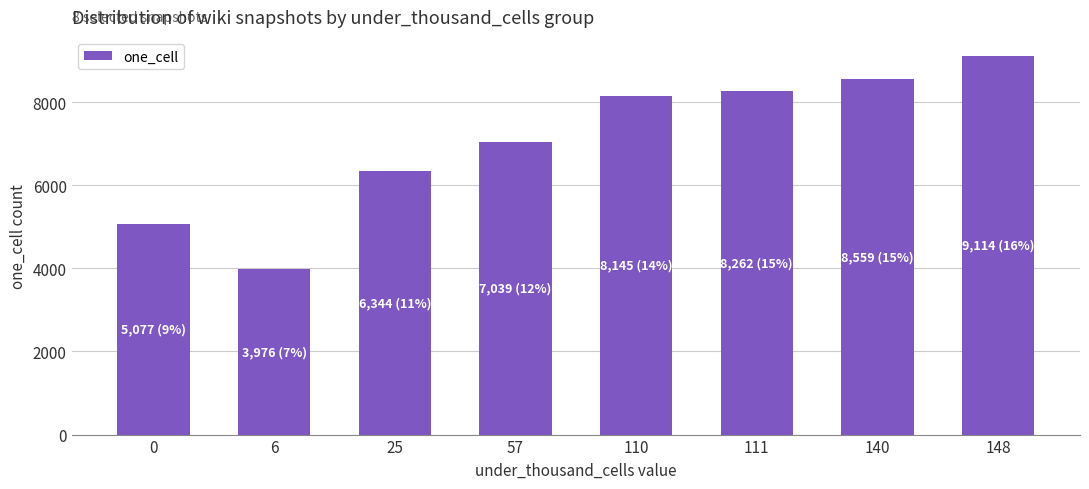

What is the ratio of the value at 148 to the value at 6?

2.3